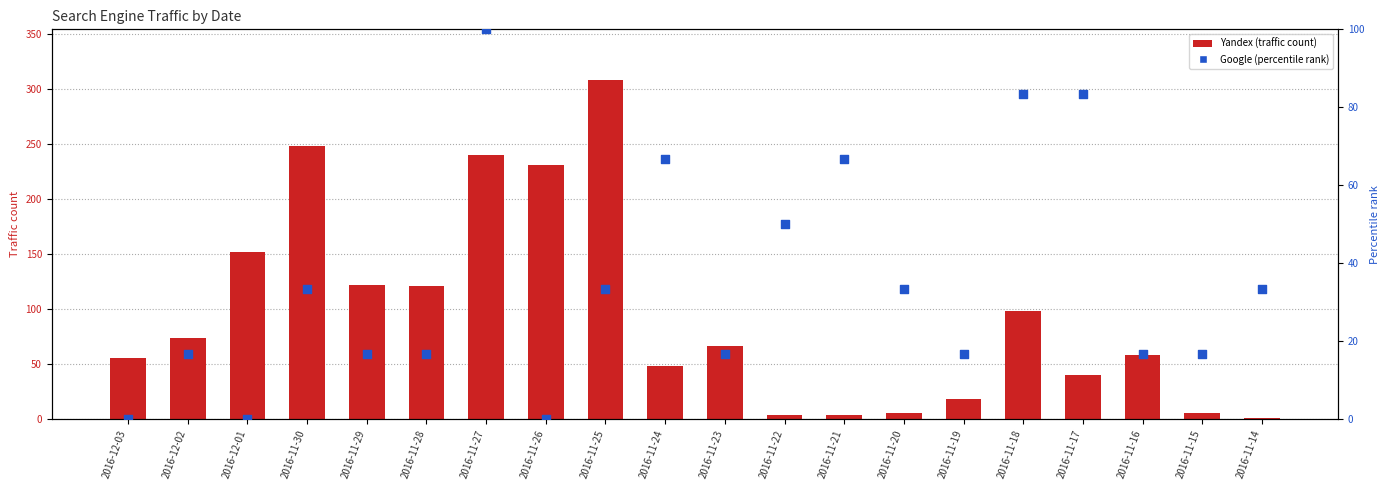

Which series reaches the minimum Y coordinate?

Google (percentile rank)